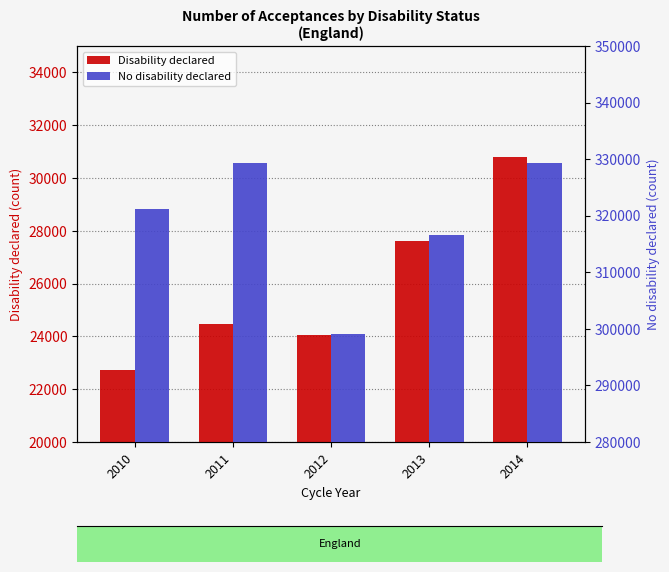

At 2011, list the series in order from largest to smallest.

No disability declared, Disability declared